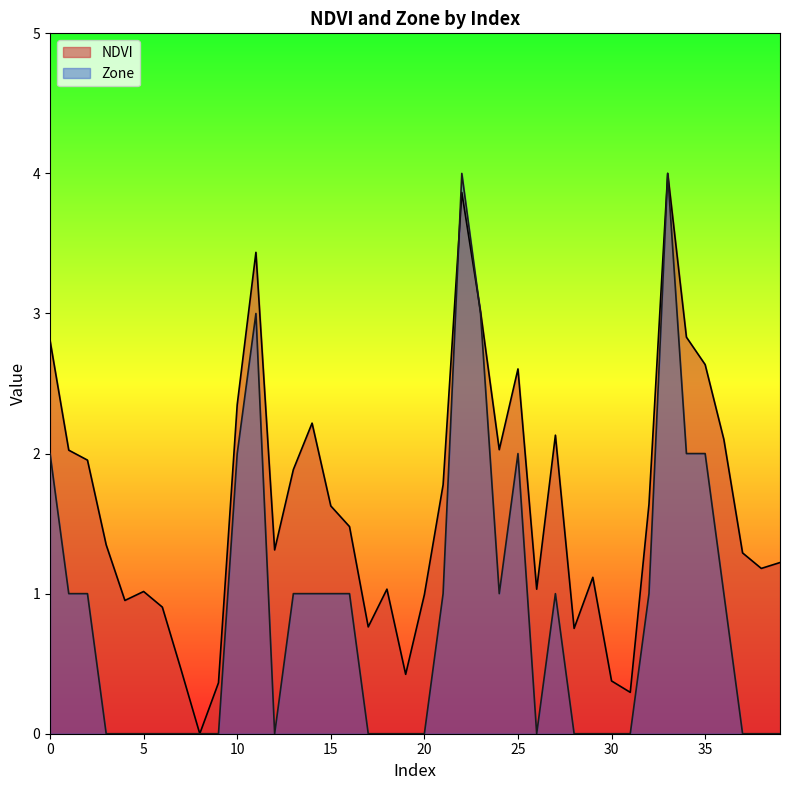

What is the total value across all series at 26?

1.0